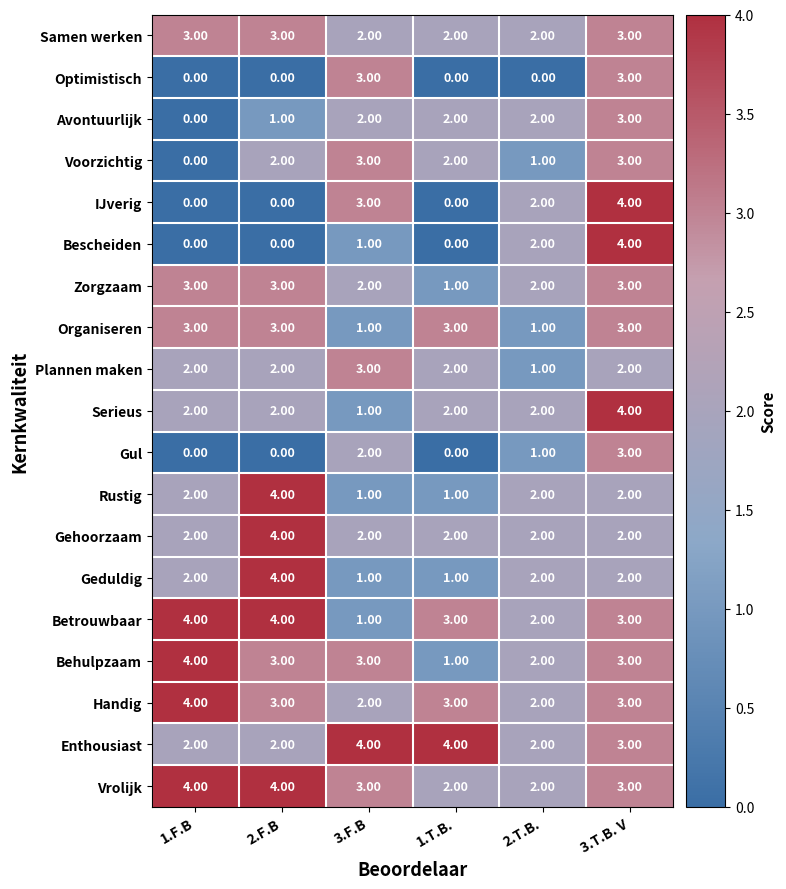

Between 3.F.B and 2.T.B., which series saw the biggest shift?

Optimistisch